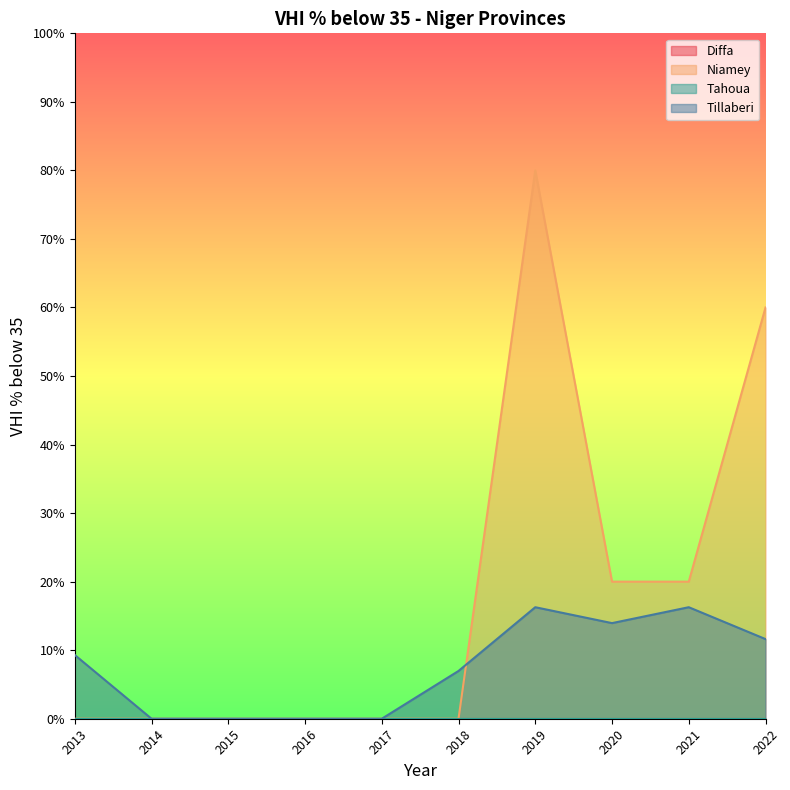

What is the total value across all series at 2018?

7.0